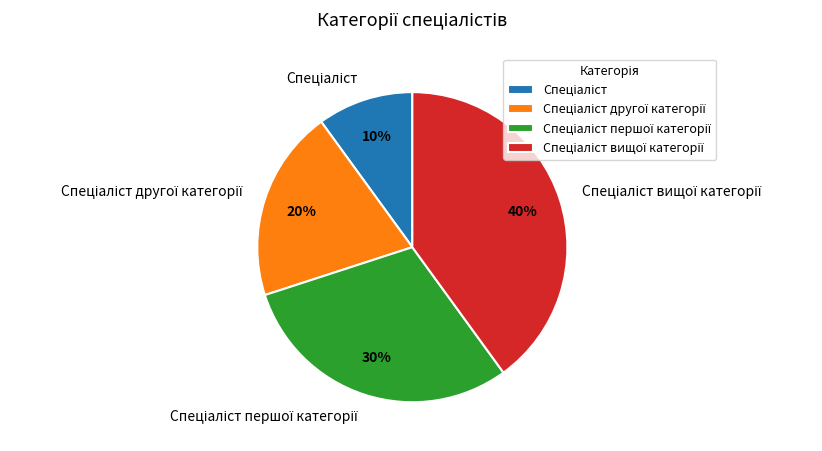

Does any single category account for the majority?

No